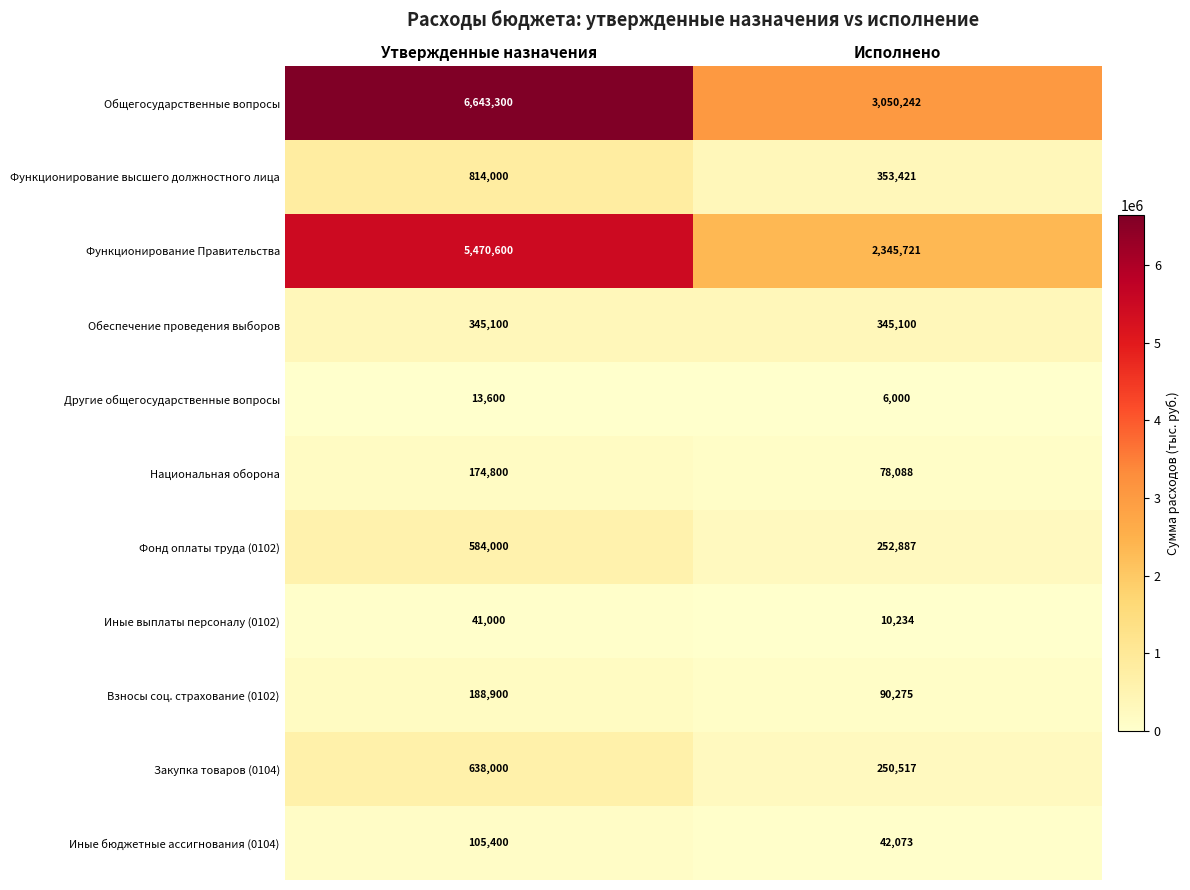

At which category does the chart reach its peak across all series?

Утвержденные назначения